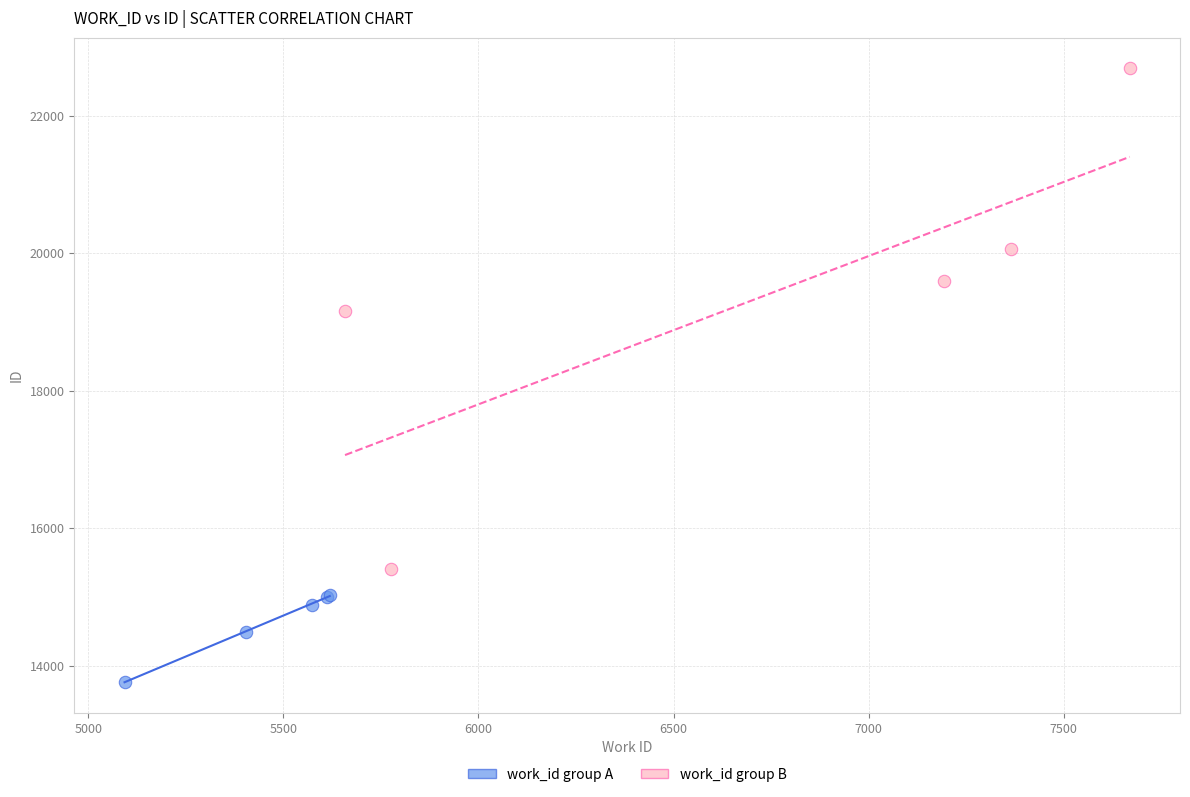

Which series reaches the minimum Y coordinate?

work_id group A